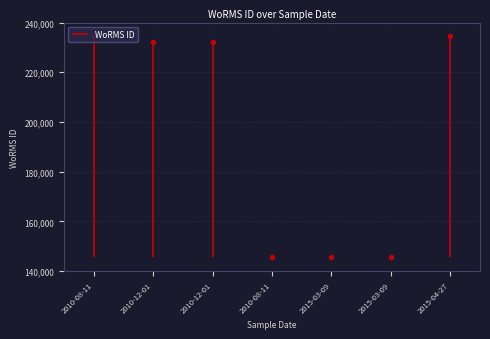

Between 2015-03-09 and 2010-08-11, which is larger?

2010-08-11